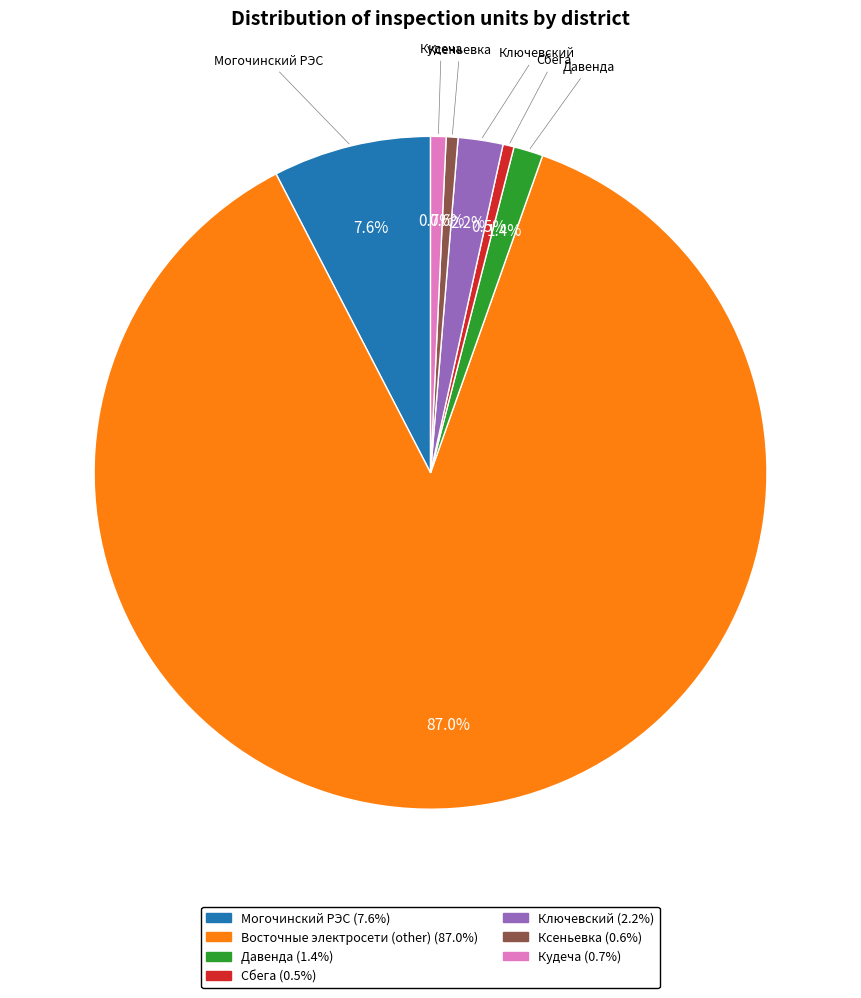

Is there any slice that represents more than half of the pie?

Yes